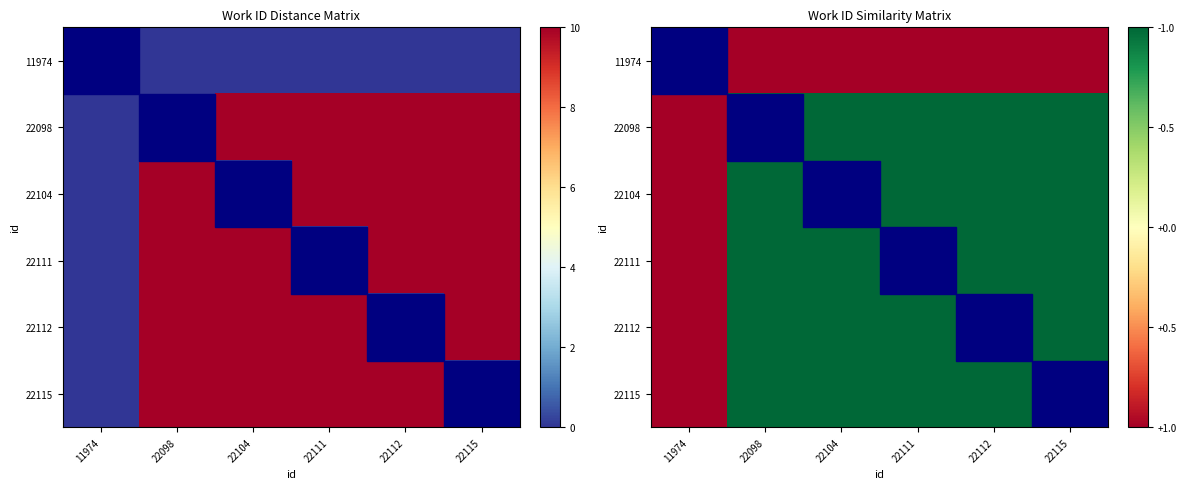

List the labels in order of 11974 value, smallest first.

22098, 22104, 22111, 22112, 22115, 11974